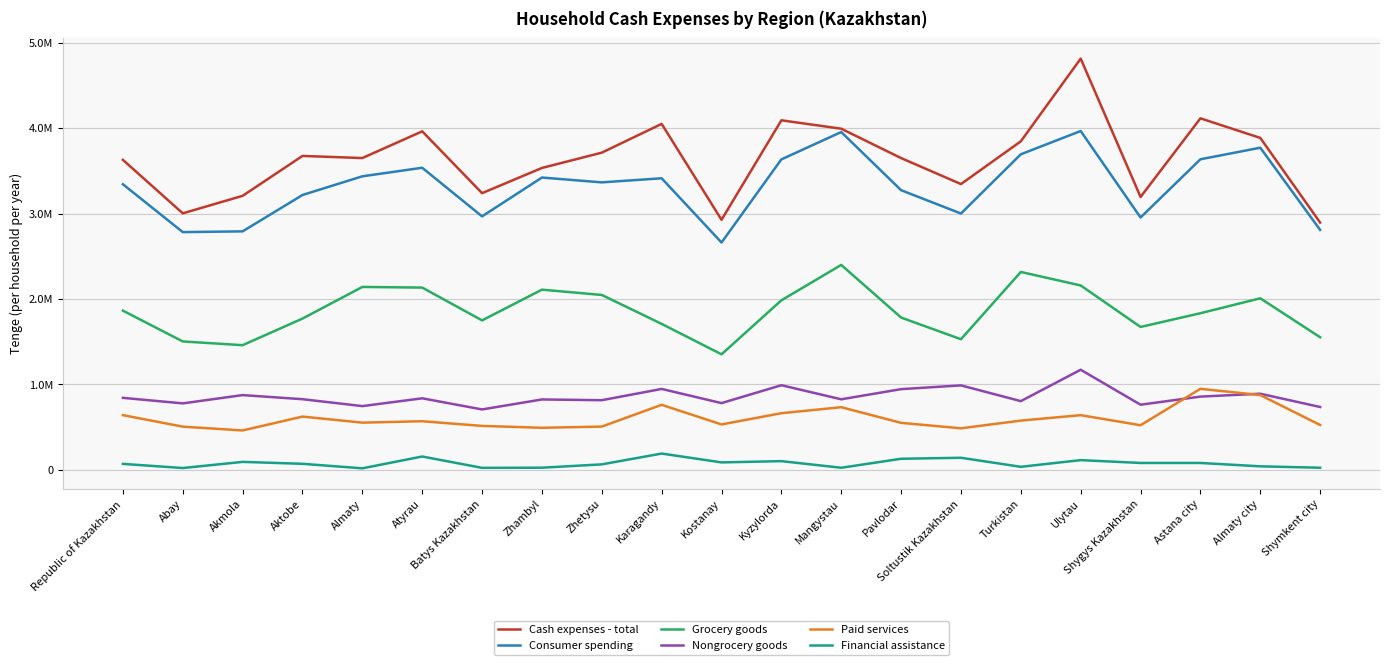

What is the value of the Cash expenses - total point at the 11th from the left?

2926534